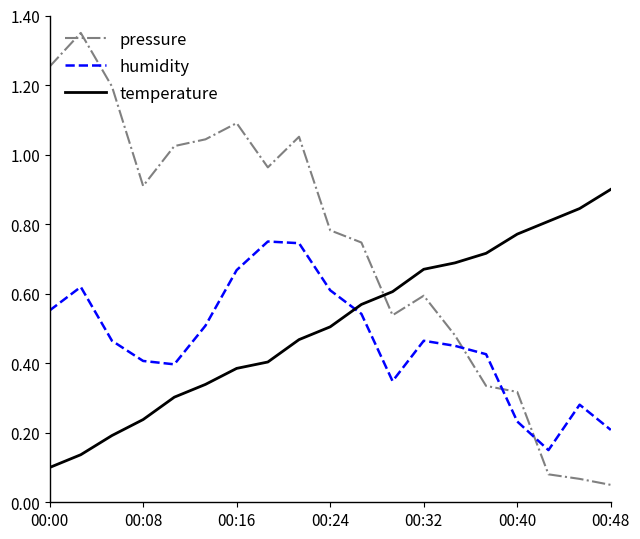

How many times do humidity and temperature cross each other?

1